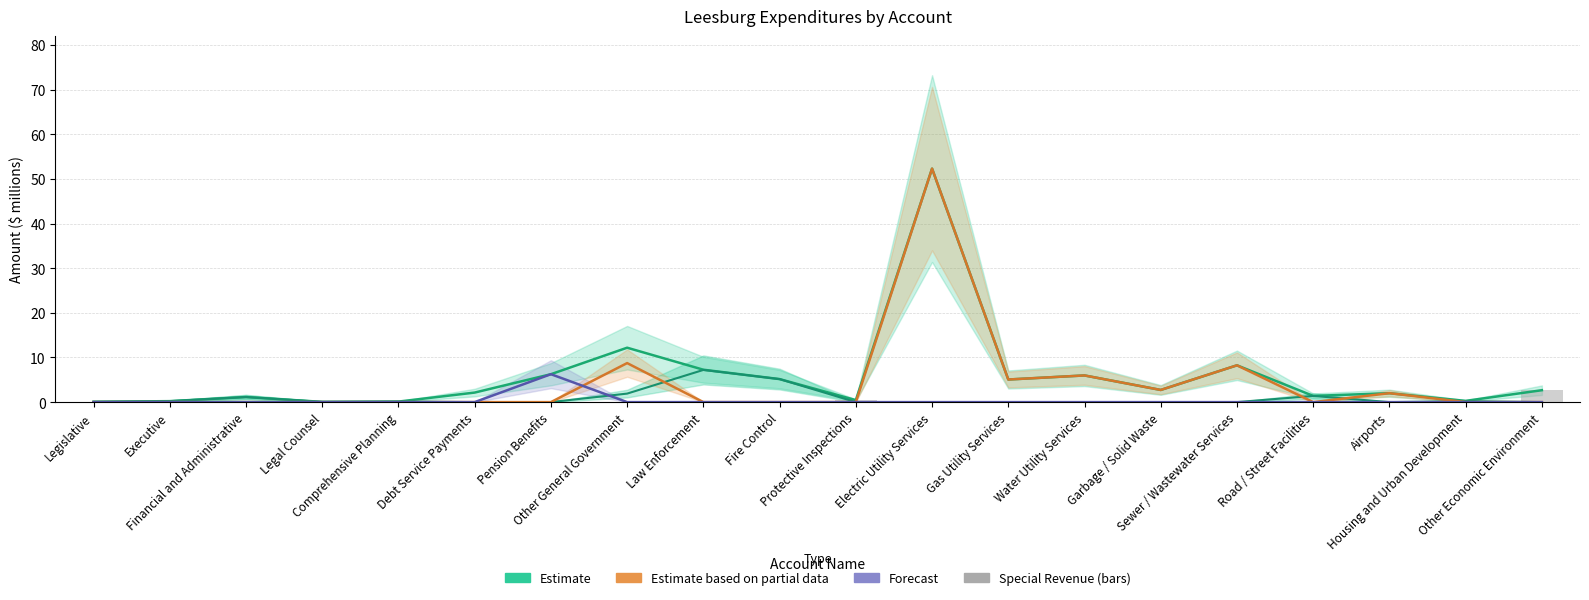

What is the difference between the highest and lowest values at Water Utility Services?

6.0